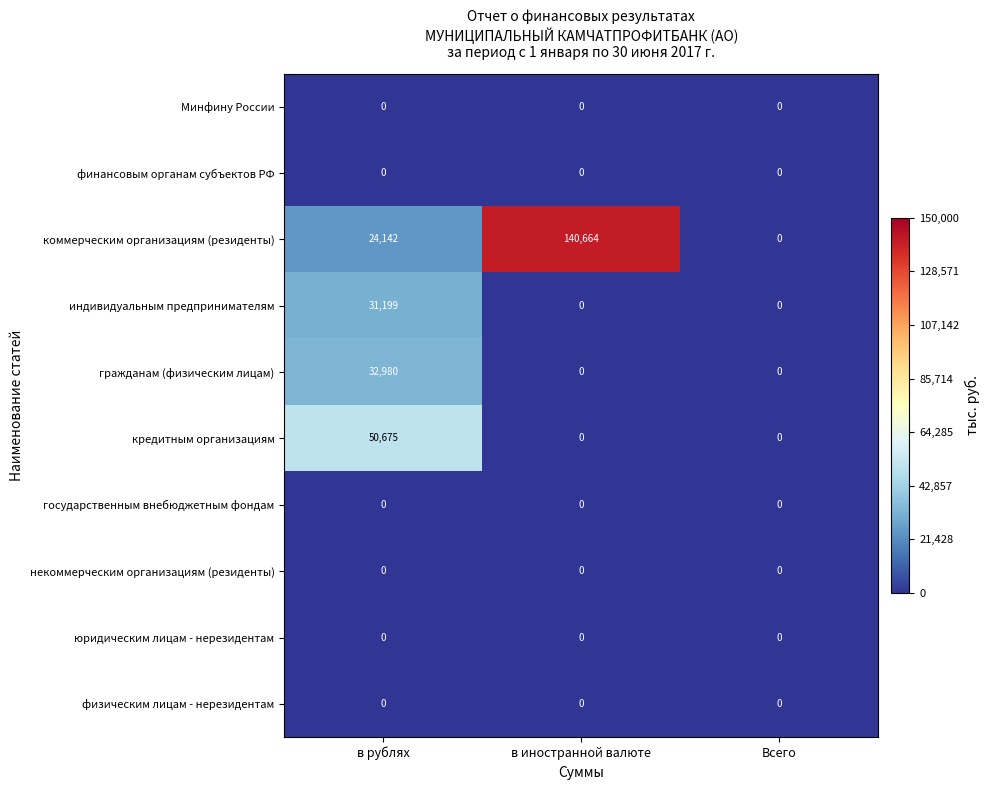

What is the spread (max minus min) of values at в иностранной валюте?

140664